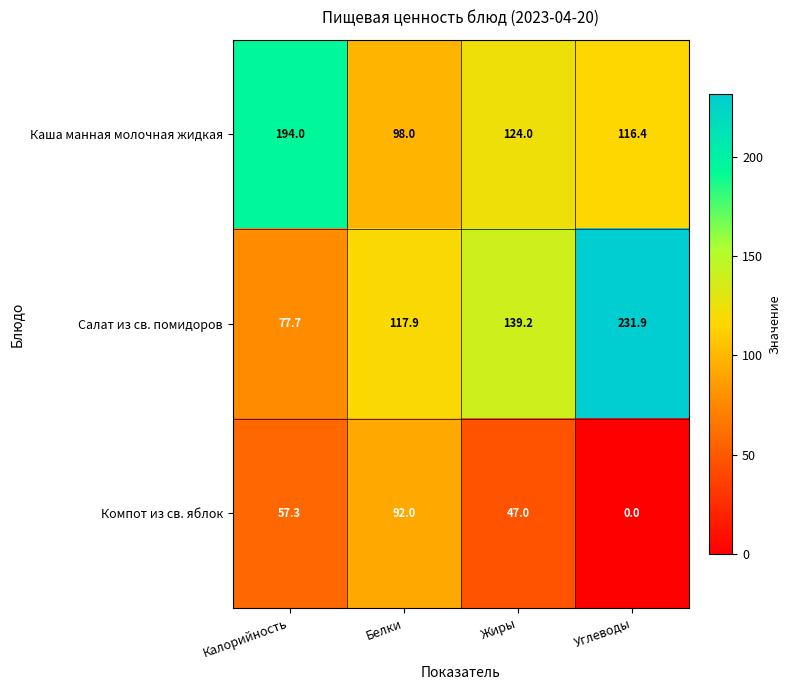

How many data points does each series have?

4